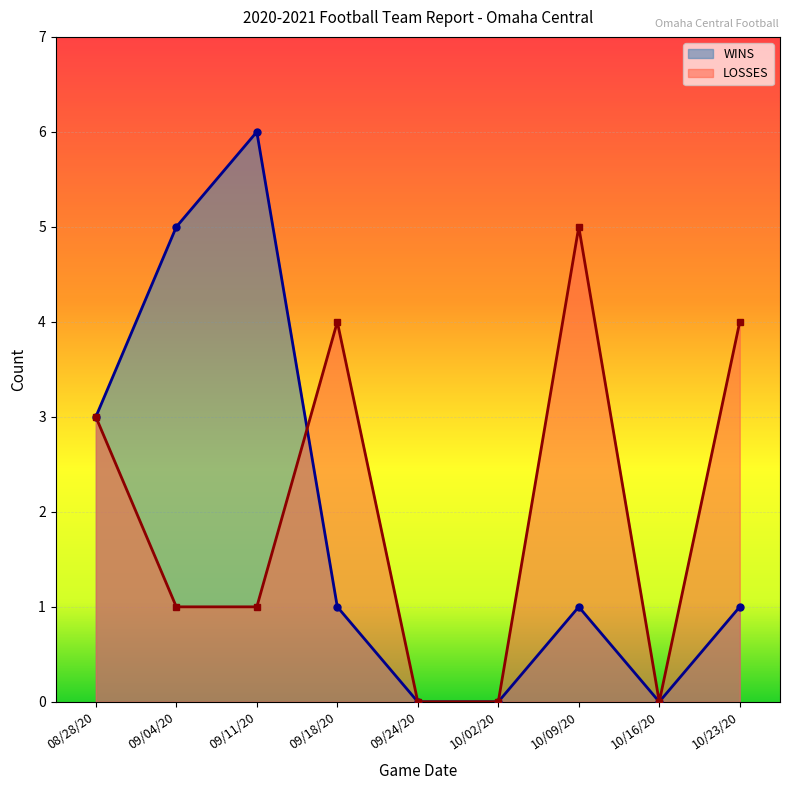

What is the difference between the second highest and minimum values in the LOSSES series?

4